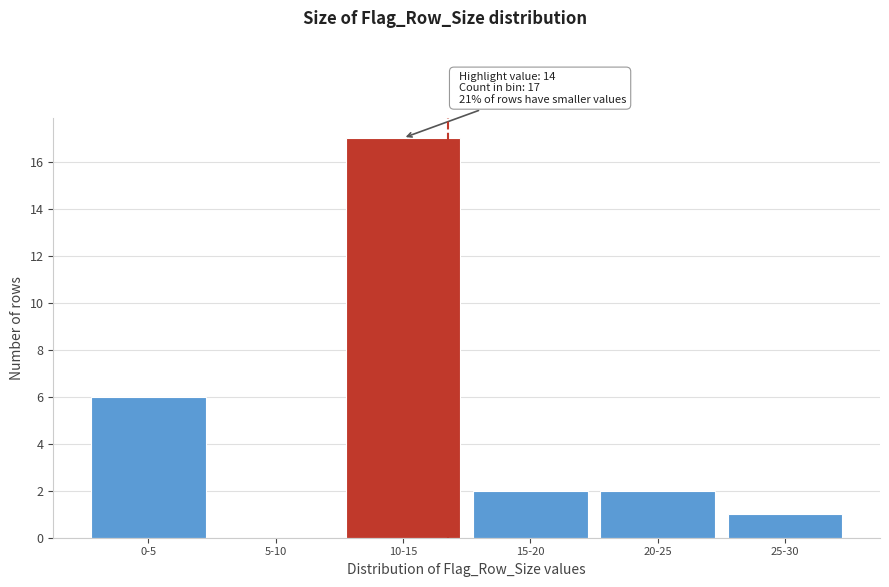

Reading left to right, what are all the values shown in this chart?

0-5=6	5-10=0	10-15=17	15-20=2	20-25=2	25-30=1